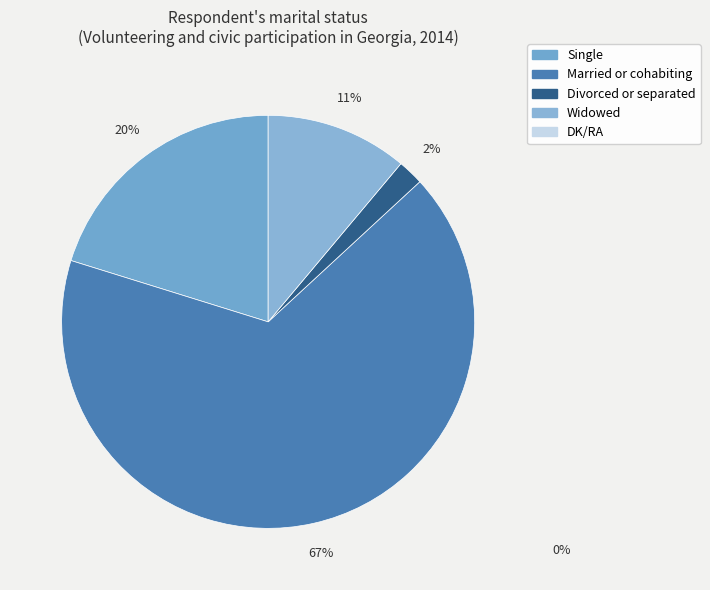

How many slices are in this pie chart?

4